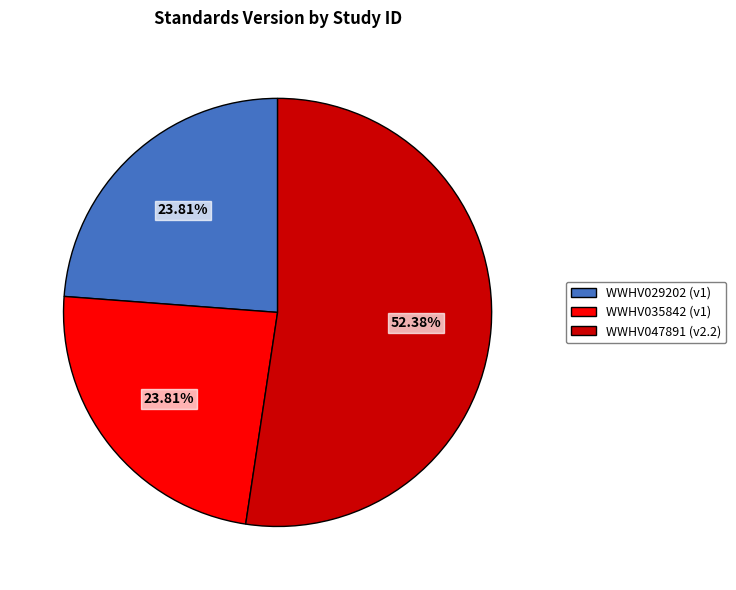

The WWHV047891 slice represents 52% of the pie. True or false?

True